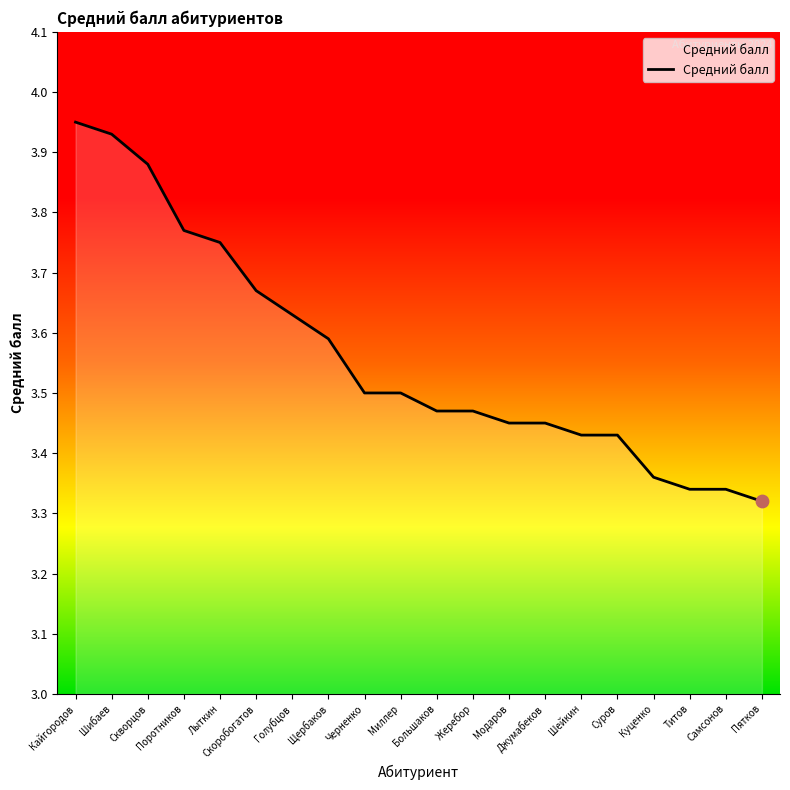

Which has a higher value, Пятков or Скоробогатов?

Скоробогатов